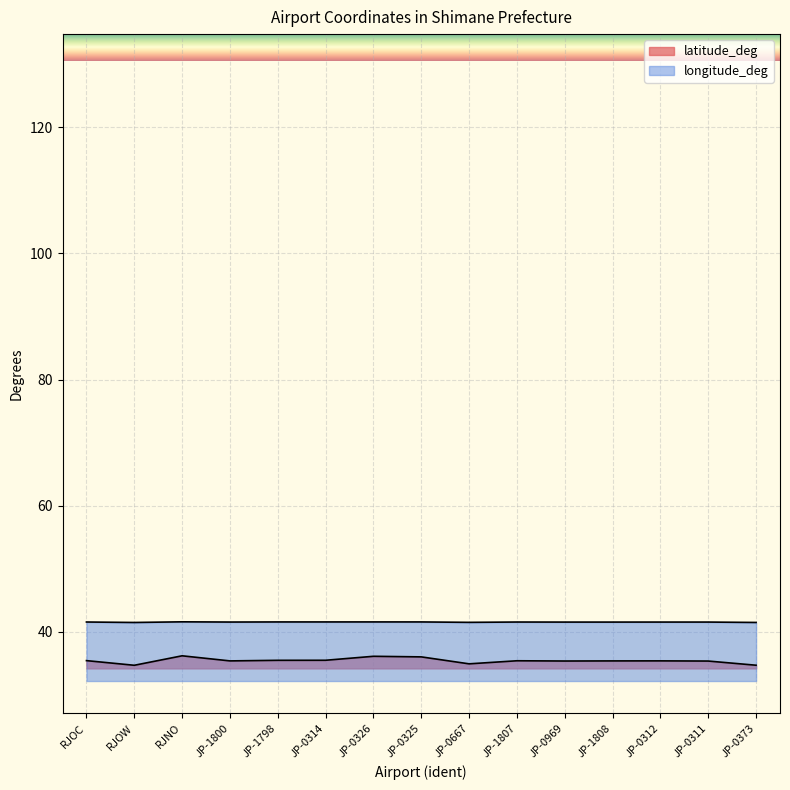

What position from the right is JP-0326?

9